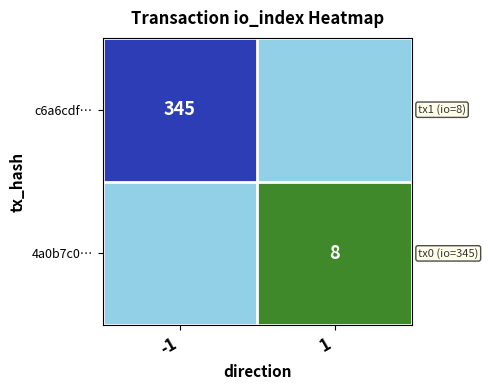

Between 1 and -1, which is larger?

-1